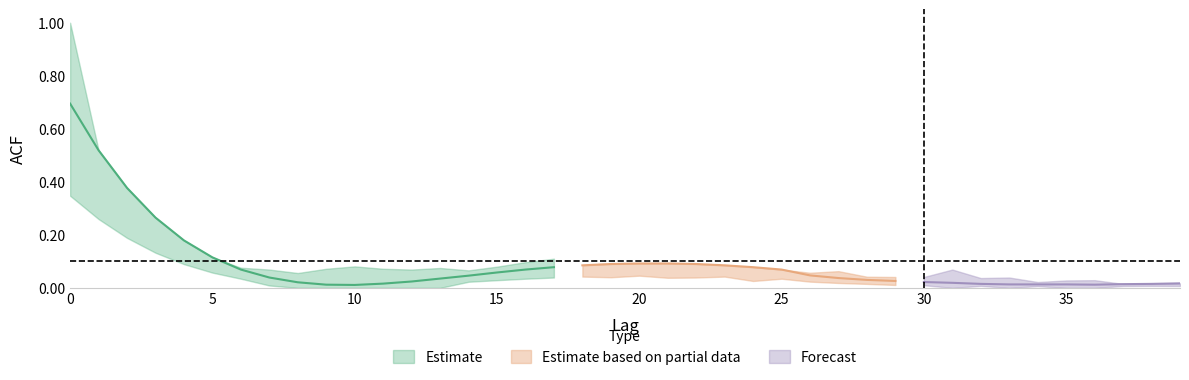

Where is acf_shown nearest to the value 0?

39